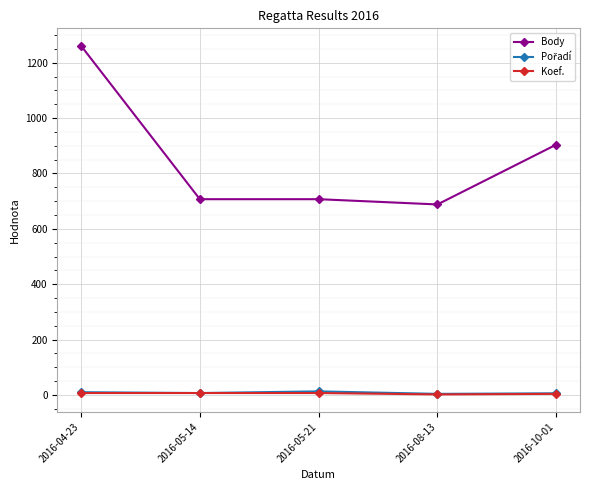

What is the minimum value for Body?

688